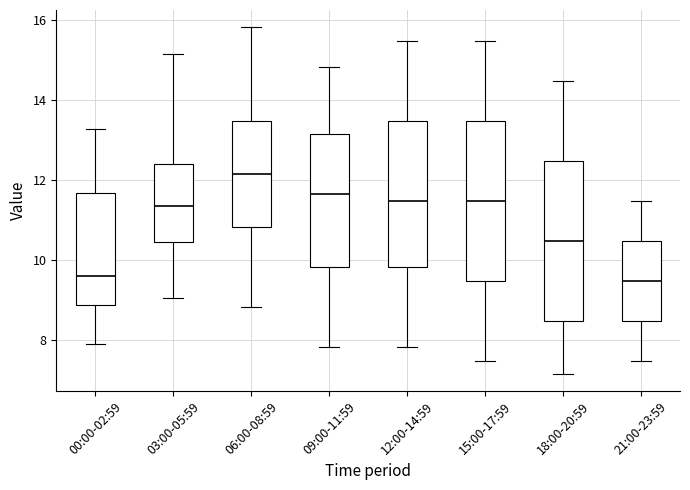

Where does the median line of the box for 03:00-05:59 sit on the y-axis? The values are not printed on the chart, so give them approximately, as read against the axis.

11.4